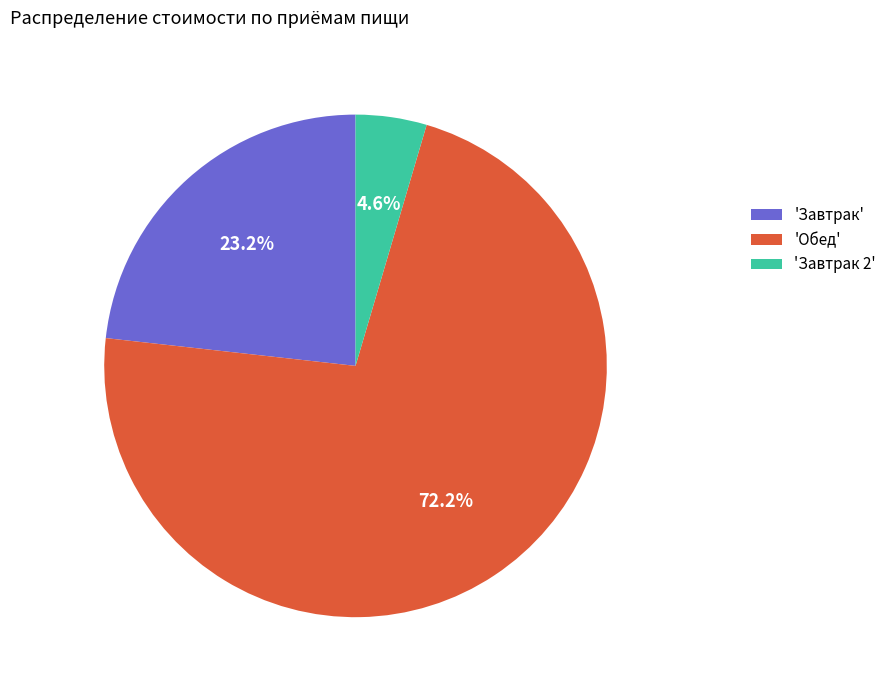

How many slices are in this pie chart?

3